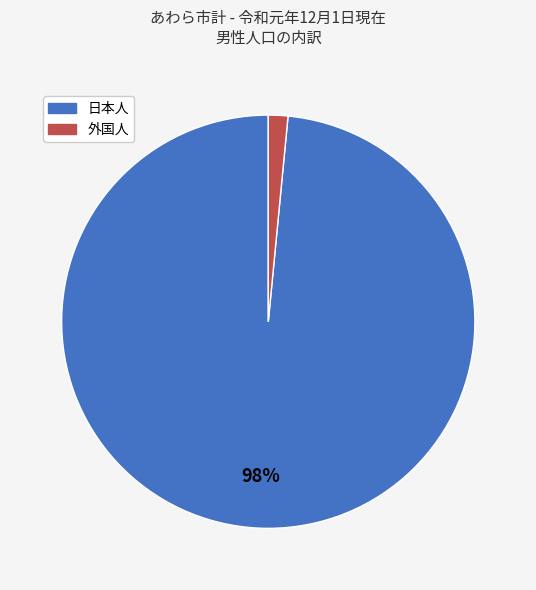

To the nearest percent, what is the combined percentage of 外国人 and 日本人?

100%